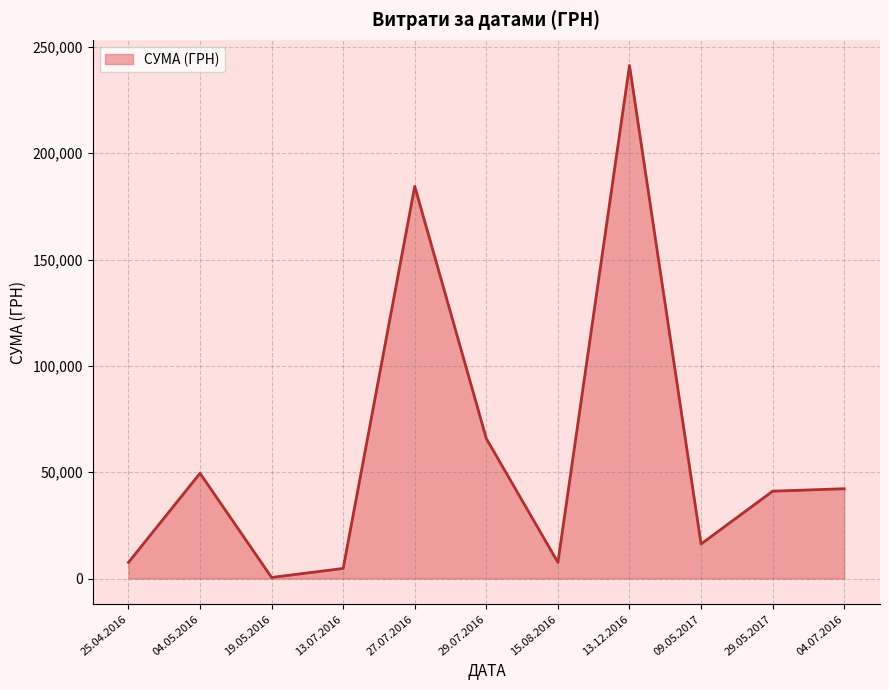

Approximately how many times larger is the value at 04.05.2016 compared to 27.07.2016?

0.3